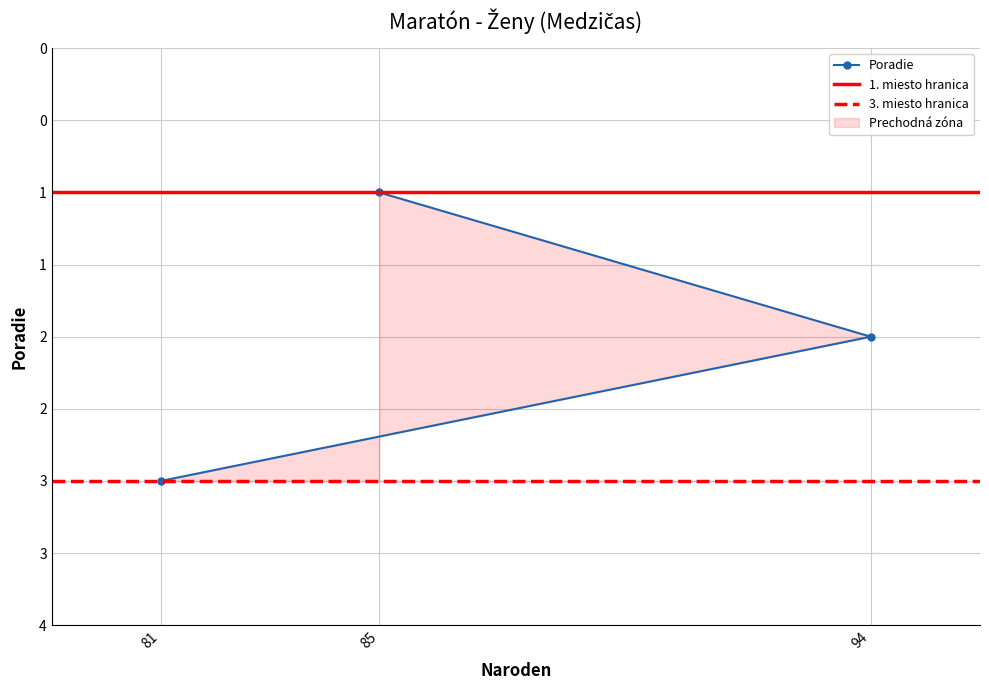

What is the sum of all values?

6